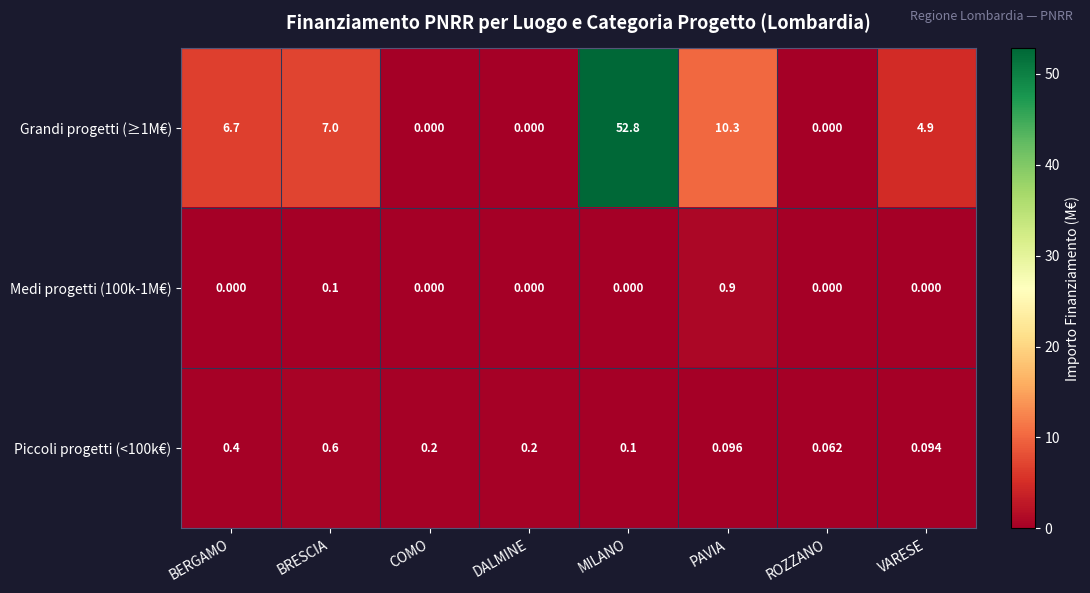

Is the value of Medi progetti (100k-1M€) at MILANO greater than the value of Piccoli progetti (<100k€) at PAVIA?

No